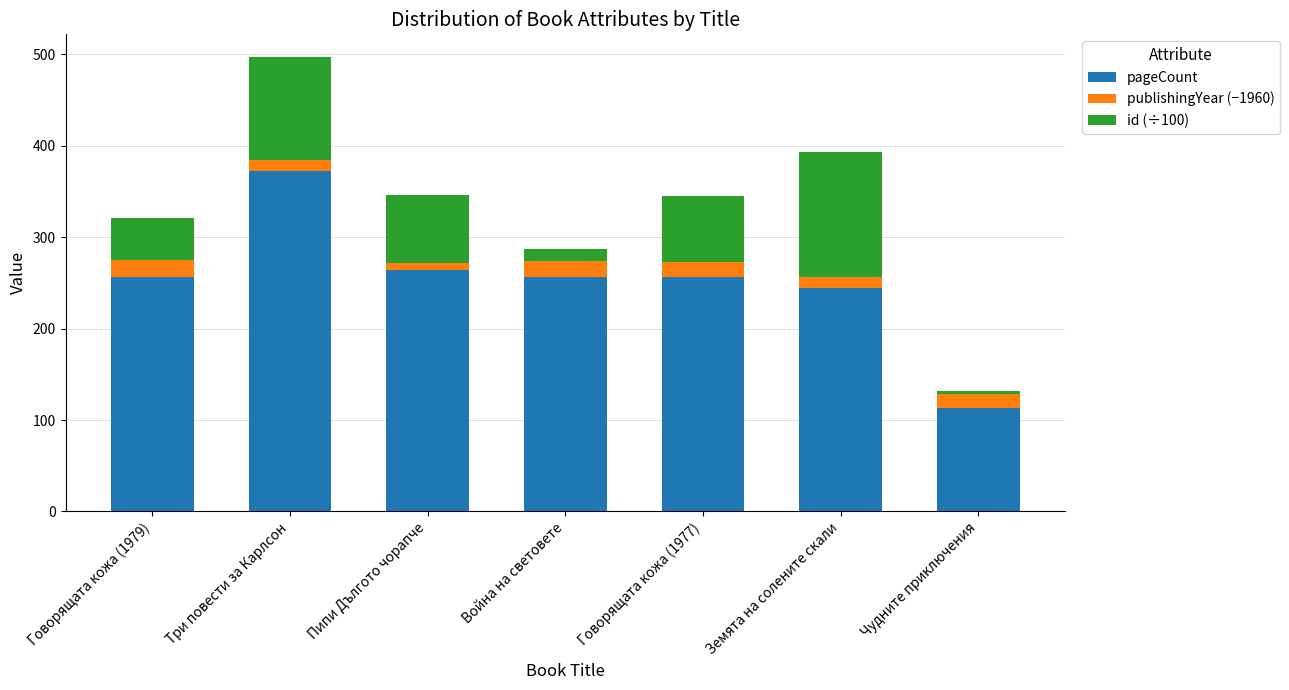

Does the chart contain any negative values?

No